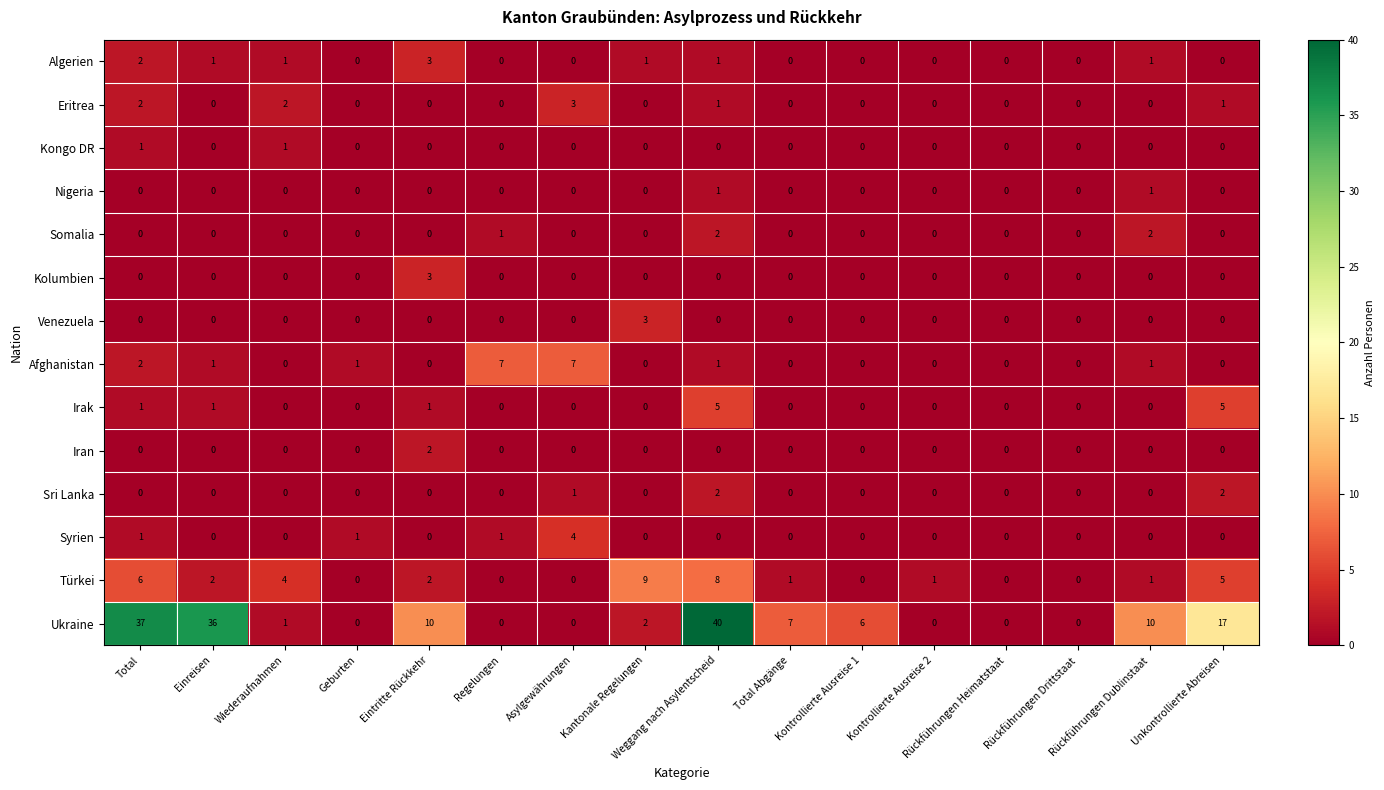

What is the difference between the maximum and second lowest values in the Eritrea series?

3